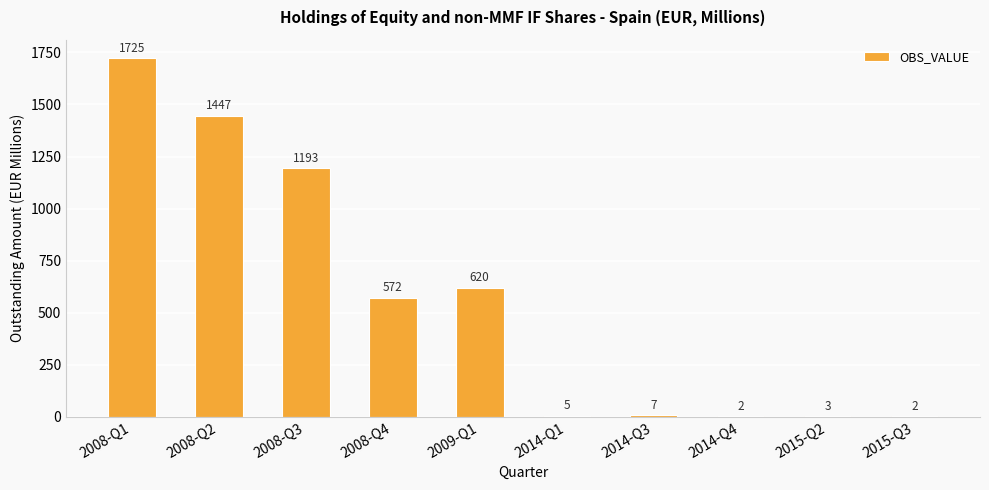

Between 2008-Q3 and 2008-Q1, which is larger?

2008-Q1